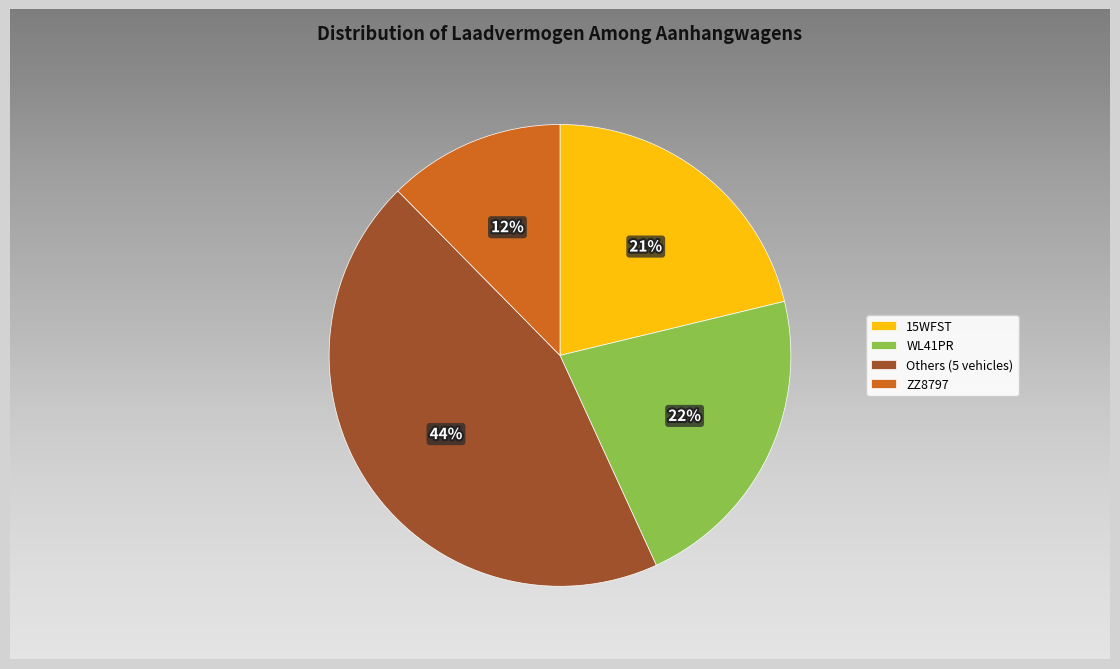

The 15WFST slice represents 21% of the pie. True or false?

True